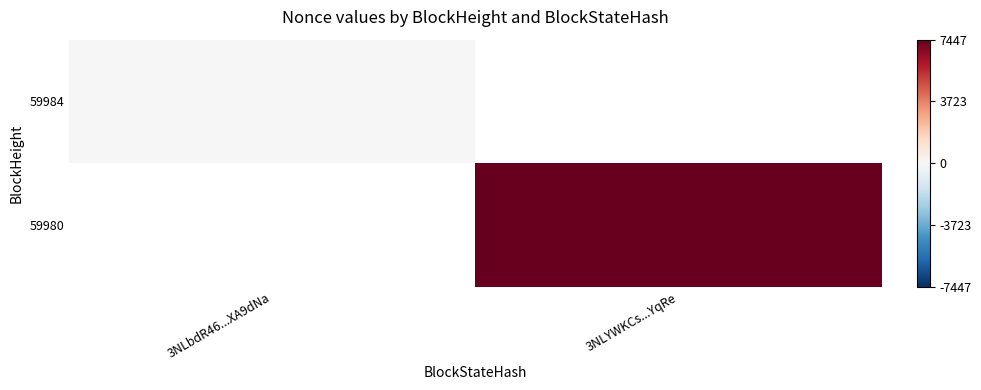

Rank the categories by 59984 value from lowest to highest.

3NLbdR46...XA9dNa, 3NLYWKCs...YqRe